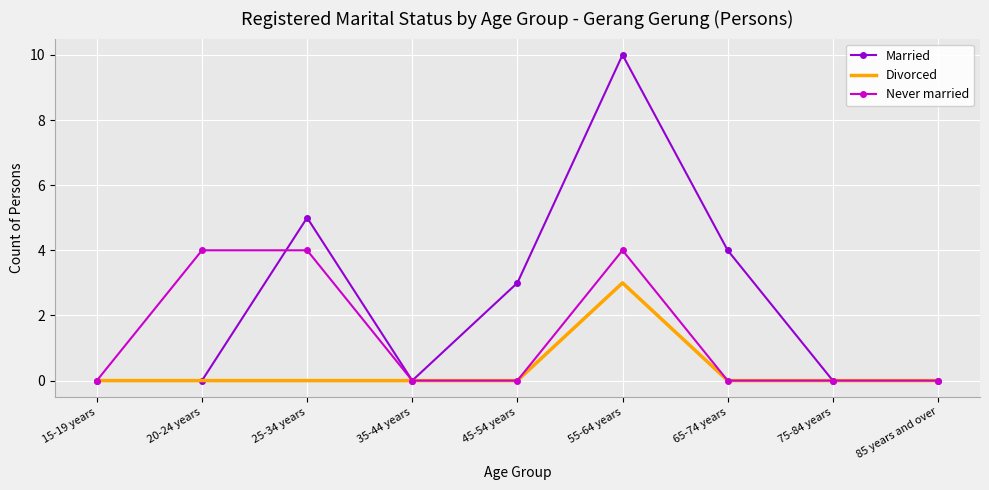

What position from the left is 35-44 years?

4